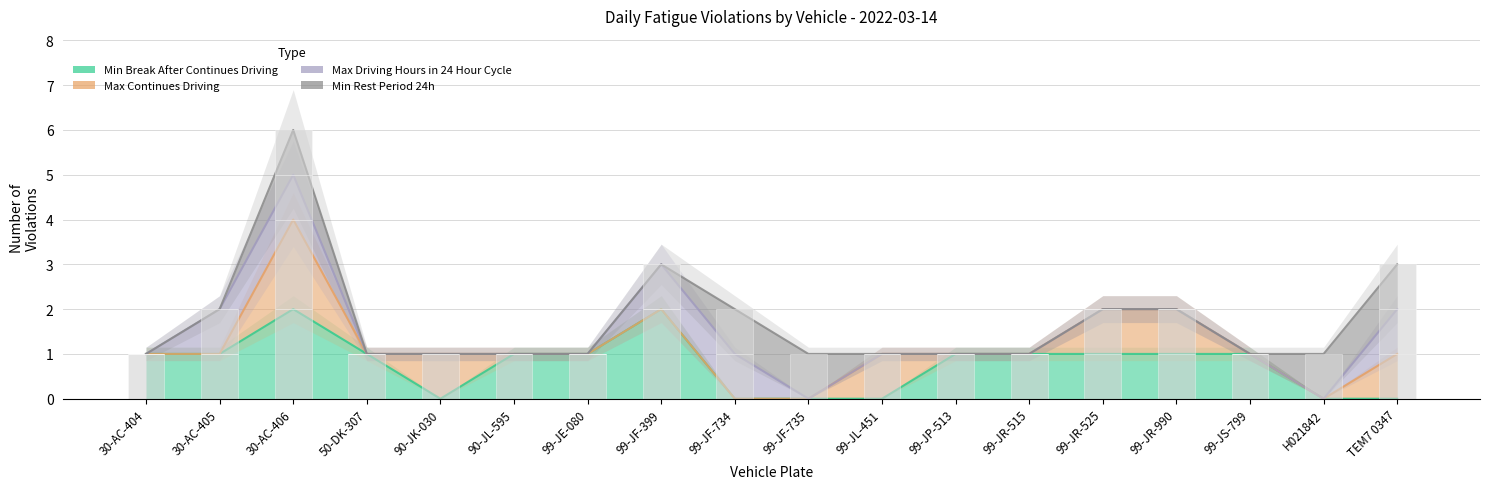

What are all the series names shown in the legend?

Min Break After Continues Driving, Max Continues Driving, Max Driving Hours in 24 Hour Cycle, Min Rest Period 24h